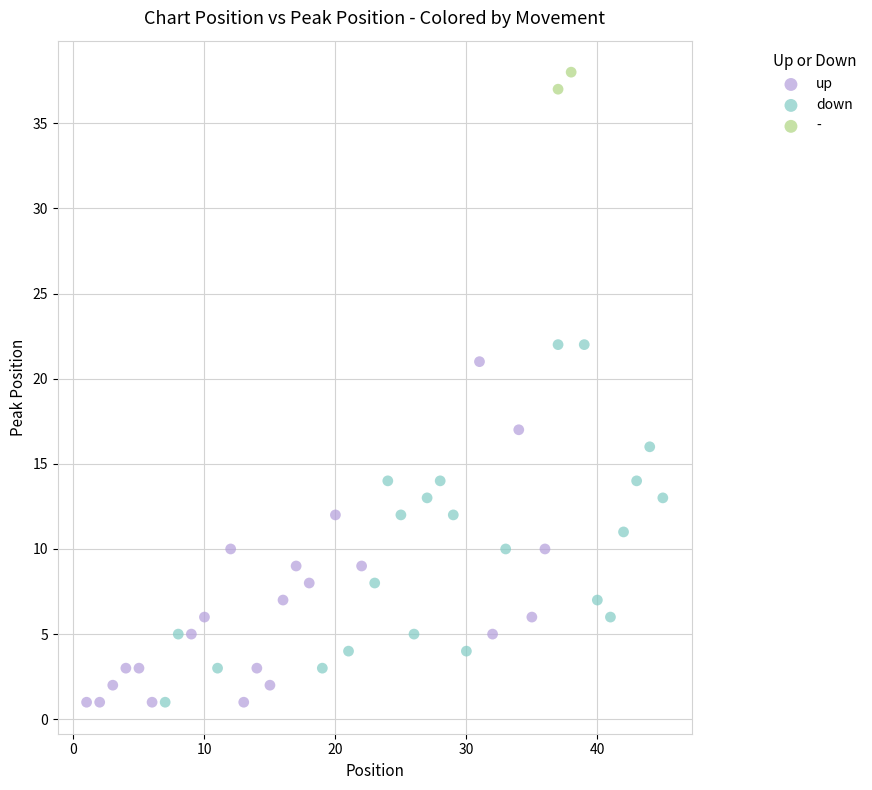

What are all the series names shown in the legend?

up, down, -